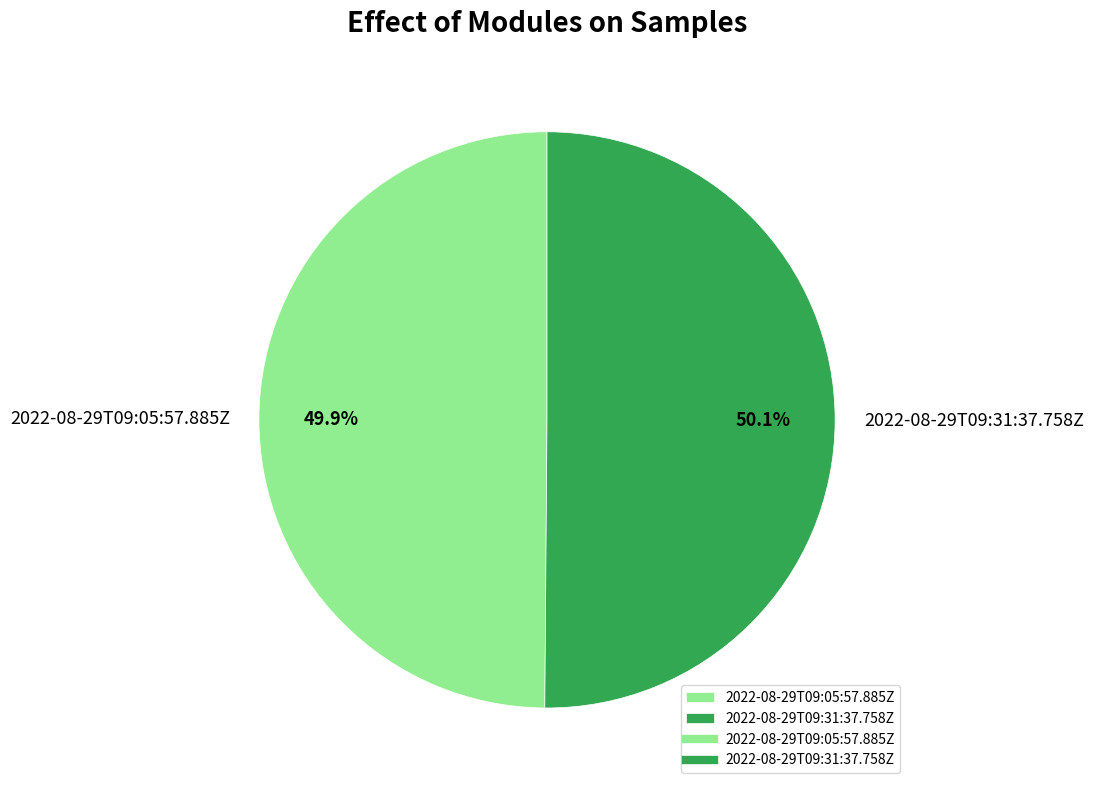

Is there a majority slice in this chart?

Yes